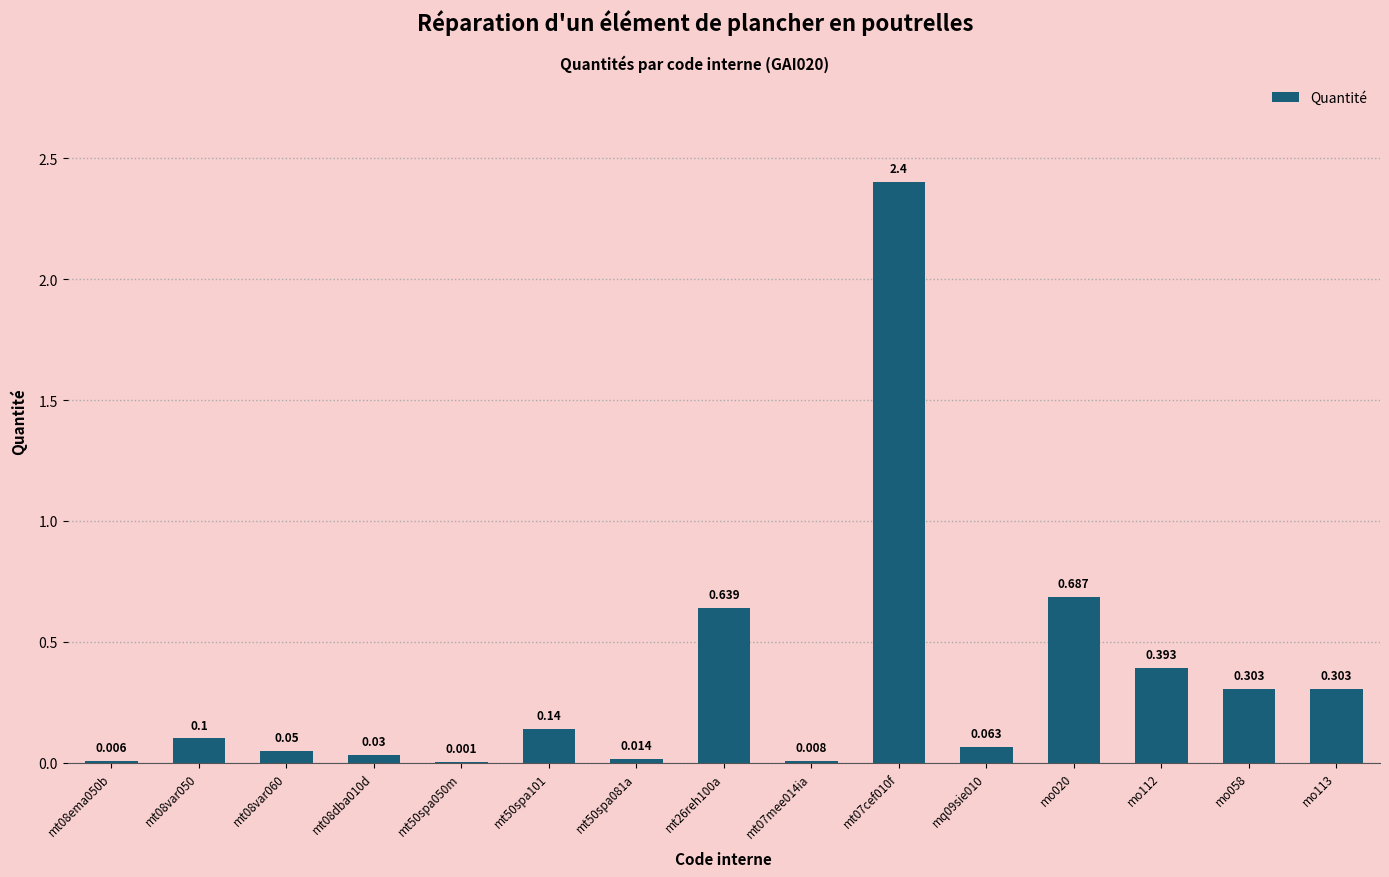

Count the number of categories in the chart.

15